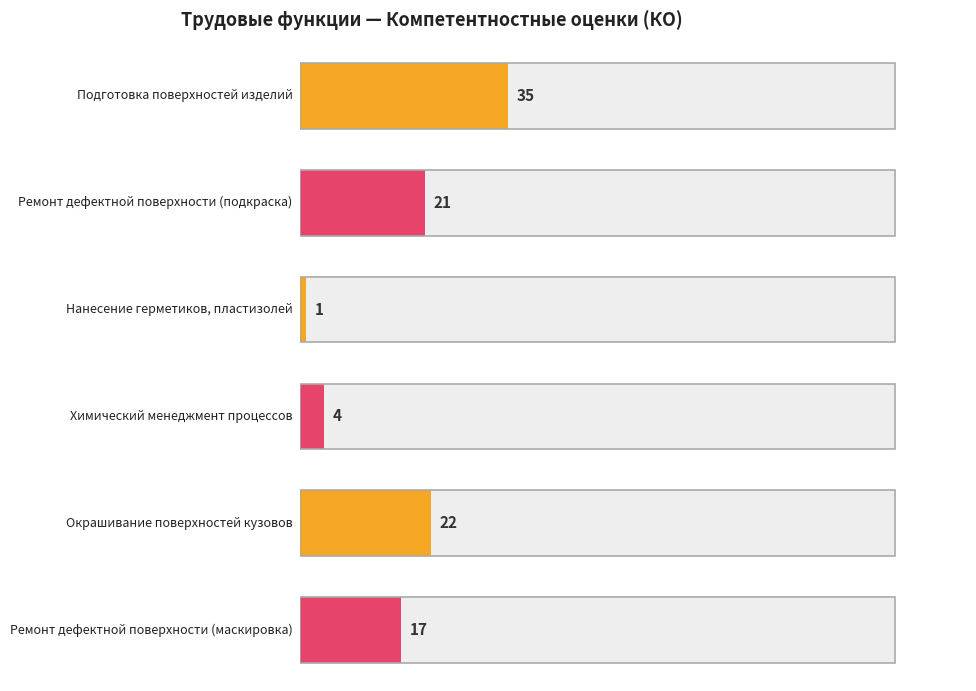

Where does the data first go above 21?

Подготовка поверхностей изделий